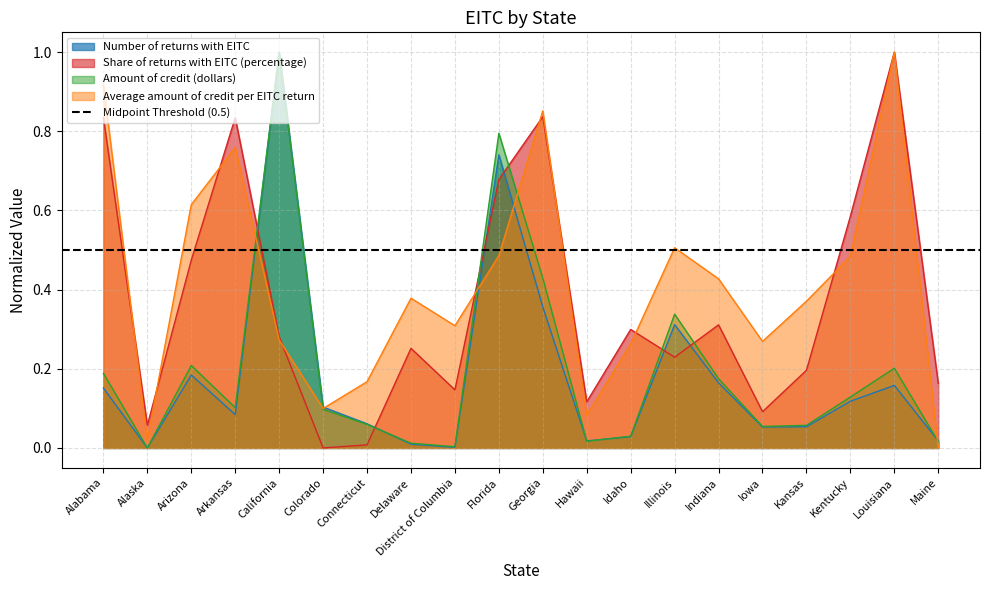

At how many categories does at least one series exceed 0?

20